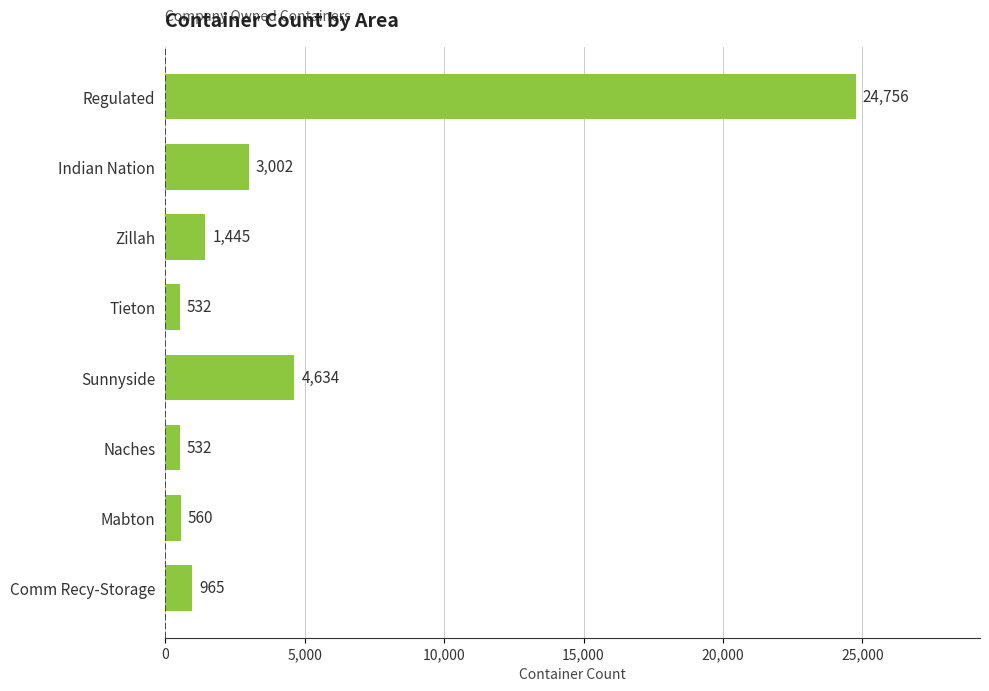

How many bars are there in total?

8